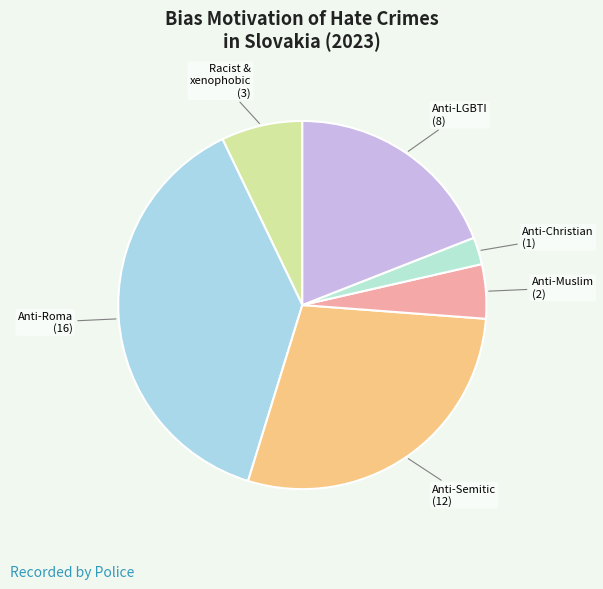

Is there any slice that represents more than half of the pie?

No